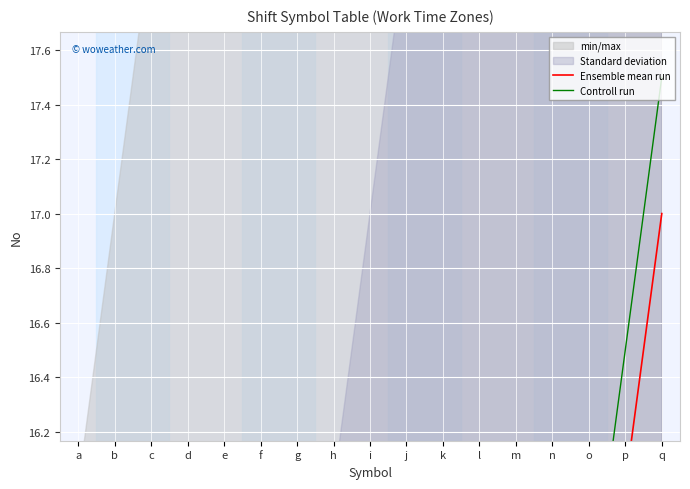

Which category has the highest value in the Controll run series?

q